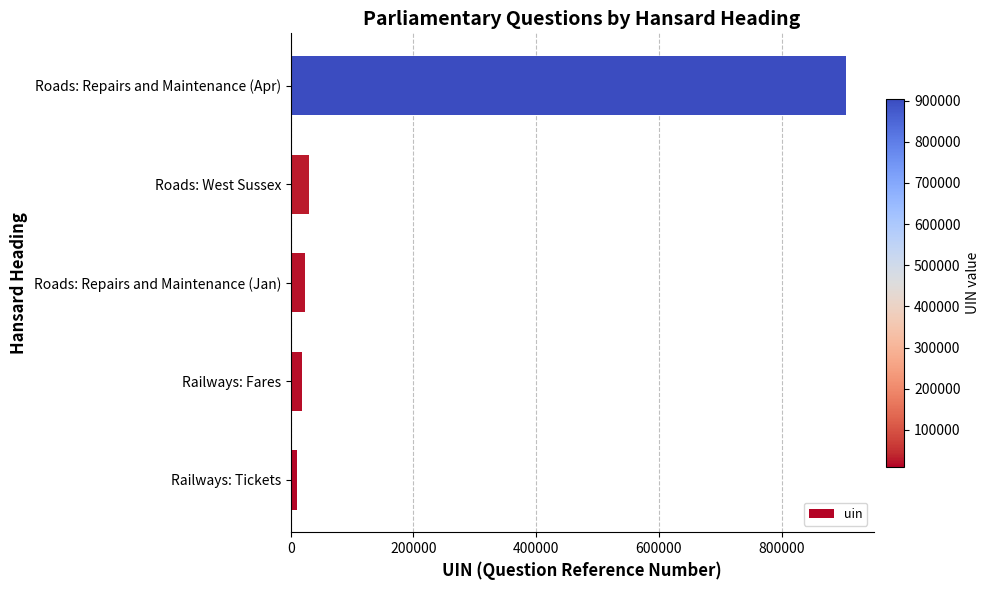

What is the sum of all values?

986190